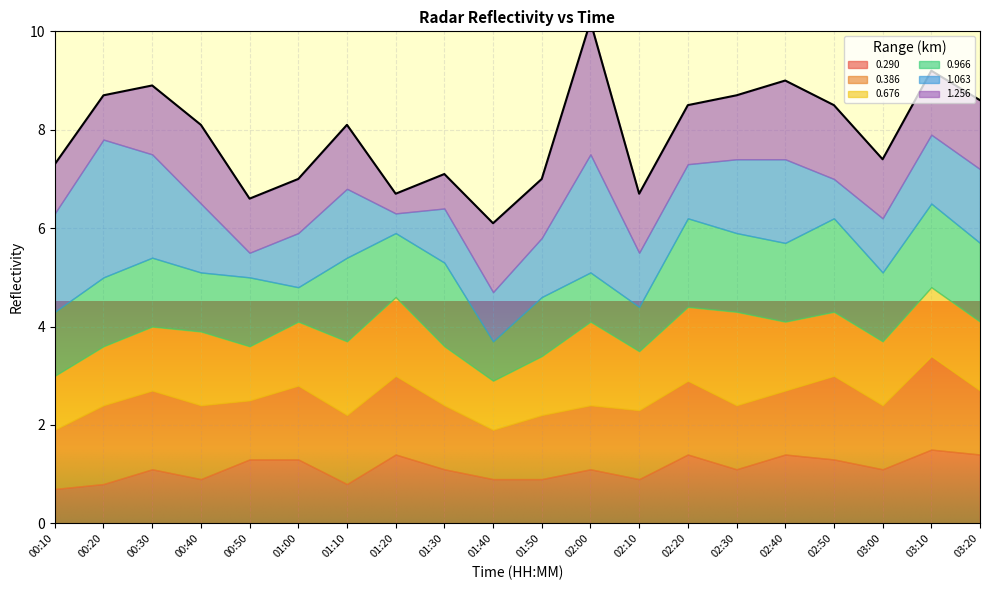

True or false: 0.676 has a value of 0.7 at 03:10.

False